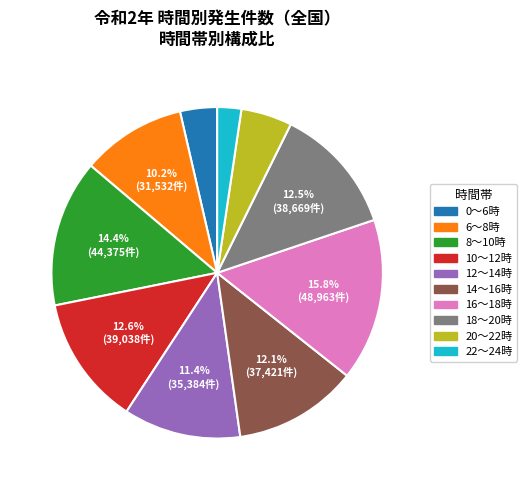

To the nearest percent, what is the average slice percentage?

10%